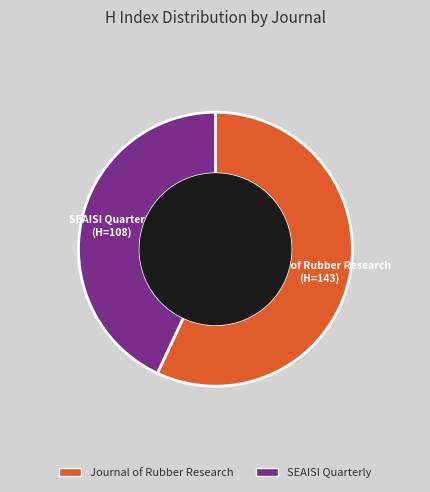

To the nearest percent, what percentage of the pie is Journal of Rubber Research?

57%